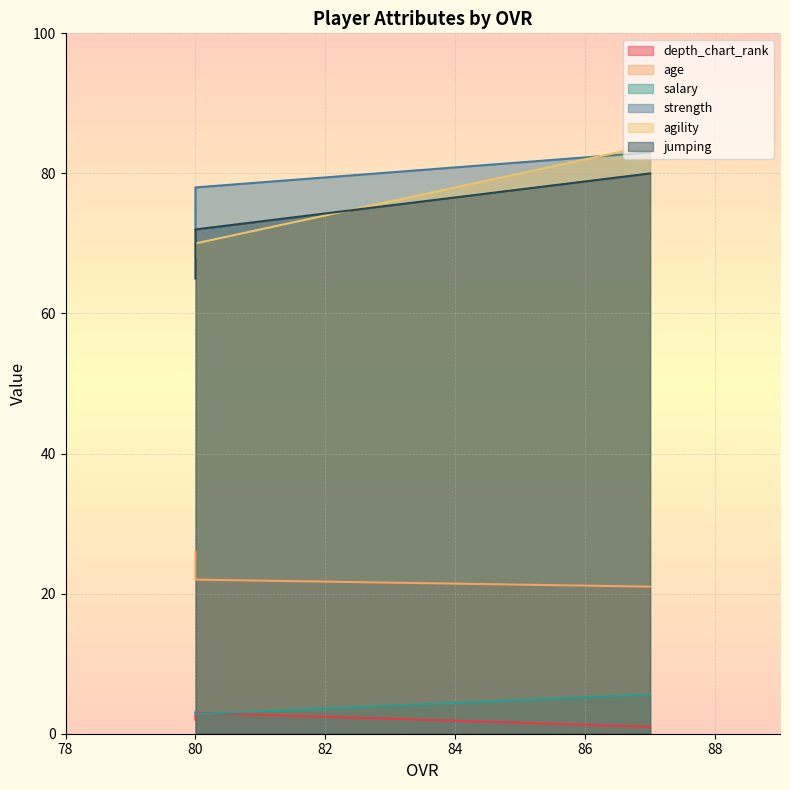

Which series has the largest range (max minus min)?

agility